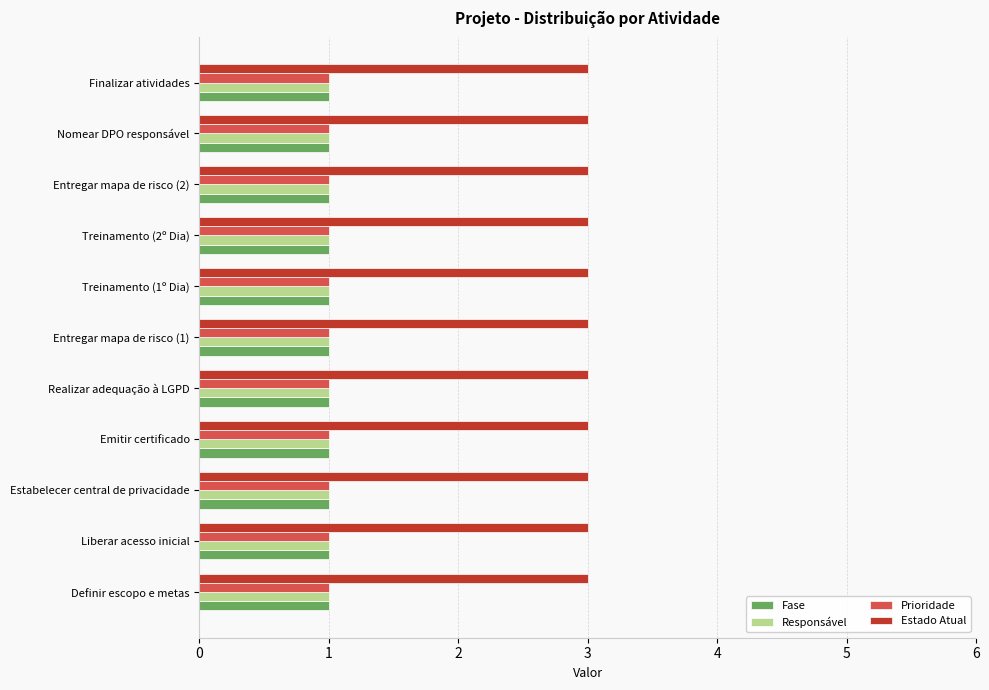

Is the value of Prioridade at Treinamento (2º Dia) greater than the value of Estado Atual at Treinamento (2º Dia)?

No